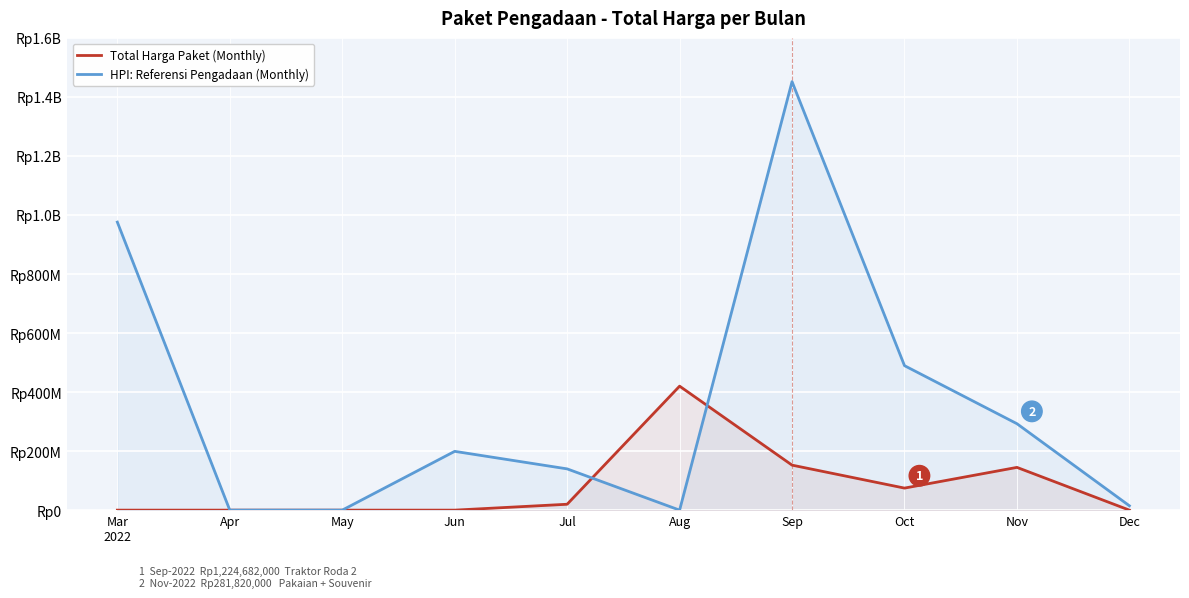

At how many categories does at least one series exceed 1042972114?

1